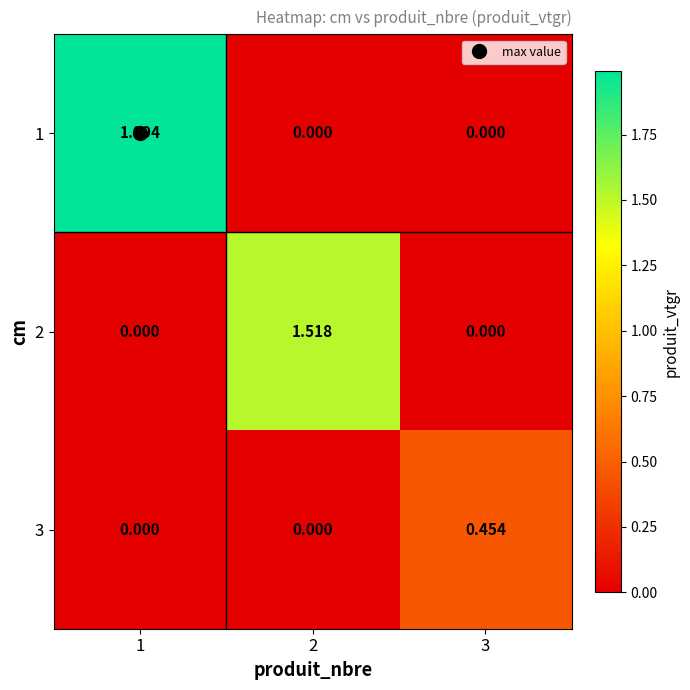

At how many categories does at least one series exceed 1?

2